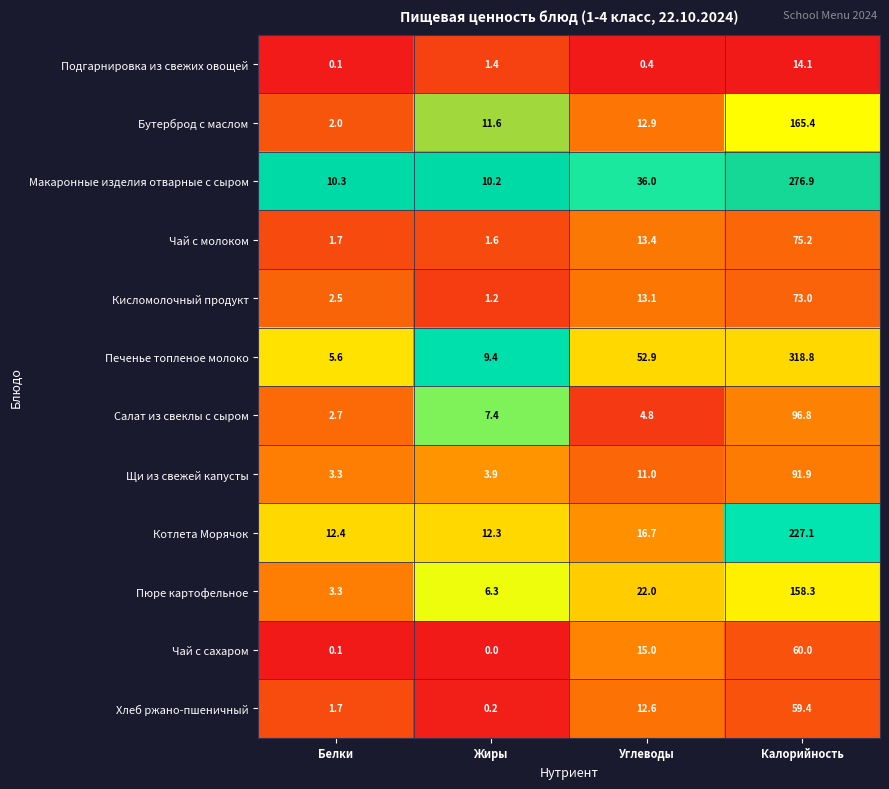

What is the sum of all Щи из свежей капусты values?

110.1